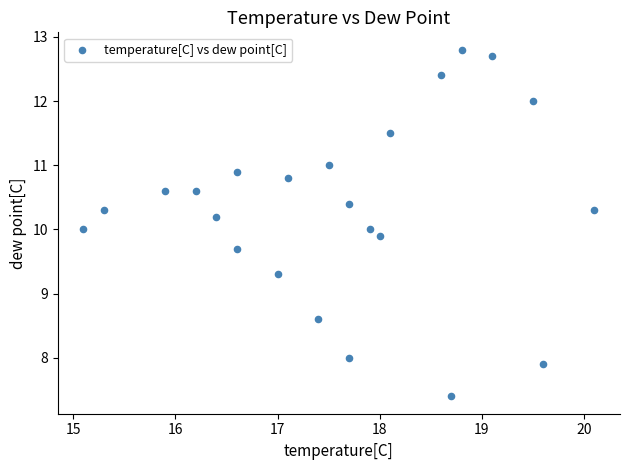

What is the range of X values (max minus min)?

5.0